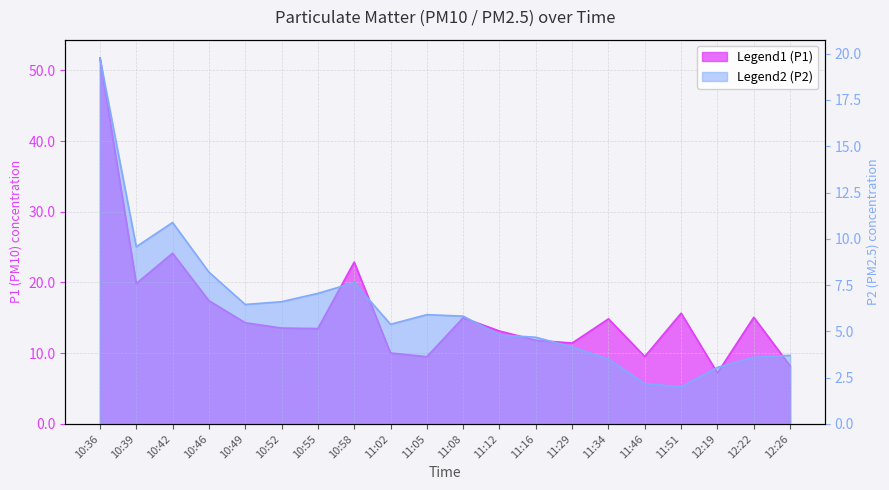

Does the chart have visible grid lines?

Yes